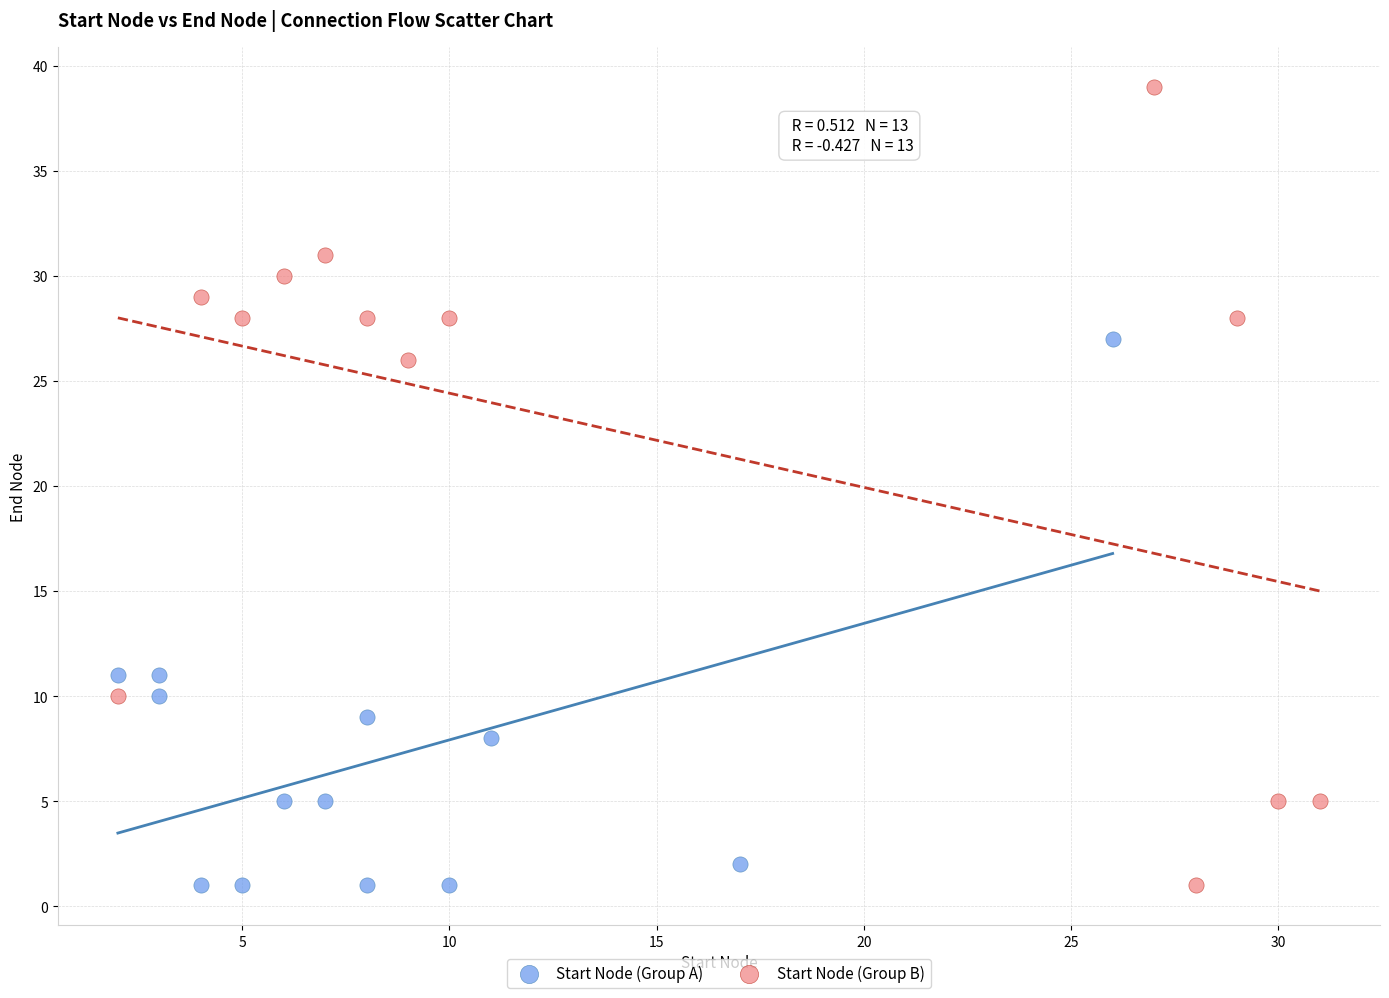

Which series contains the highest Y value?

Start Node (Group B)